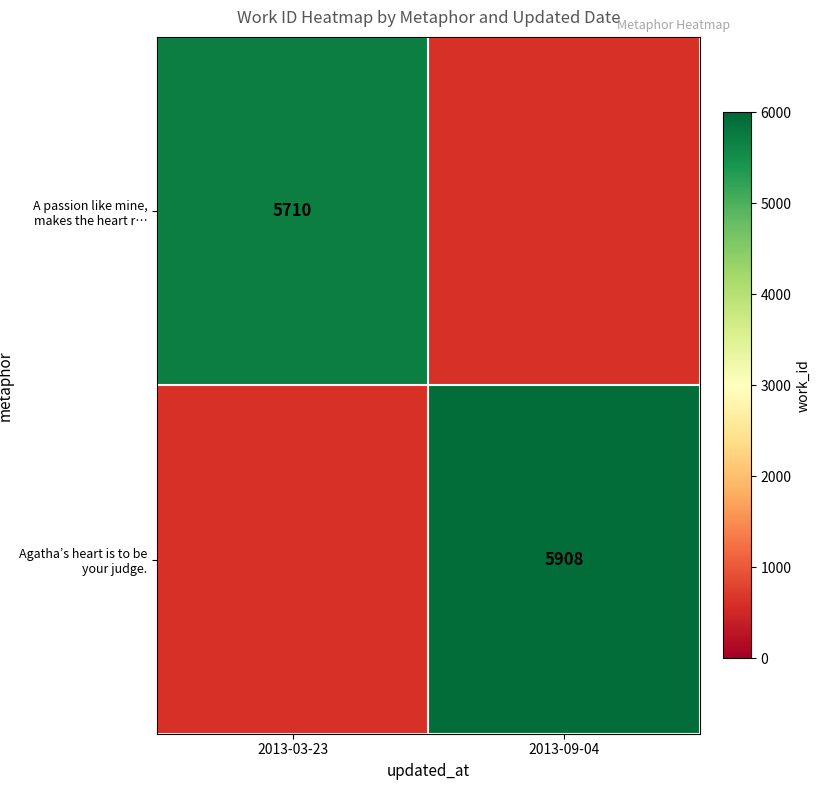

Is it true that Agatha’s heart is to be your judge. equals 5908 at 2013-09-04?

True